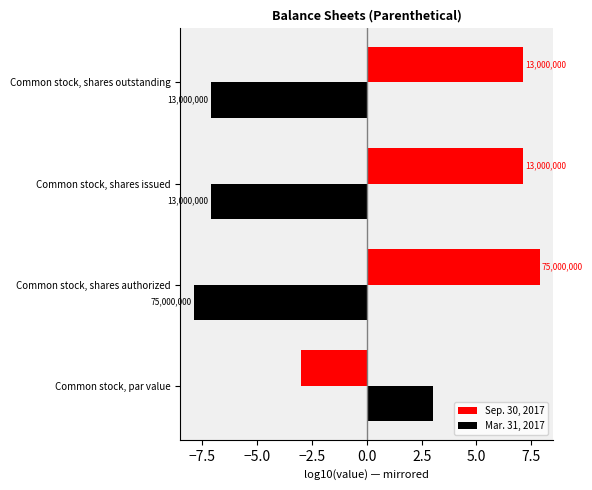

Rank the series by their maximum value, from lowest to highest.

Mar. 31, 2017, Sep. 30, 2017